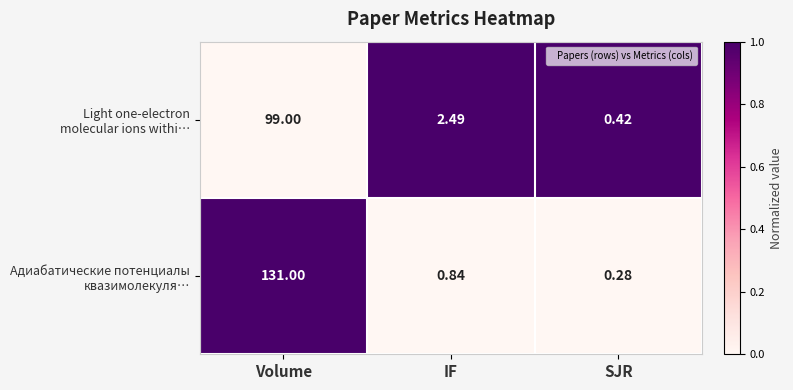

At which category does the chart reach its peak across all series?

Volume